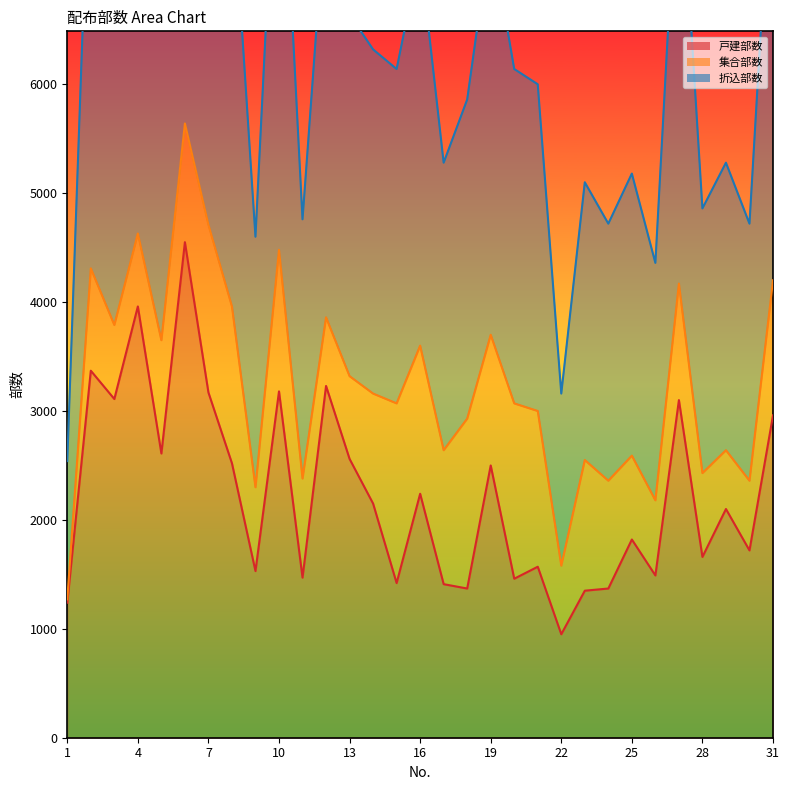

The 折込部数 series shows 4207 at 18. True or false?

False